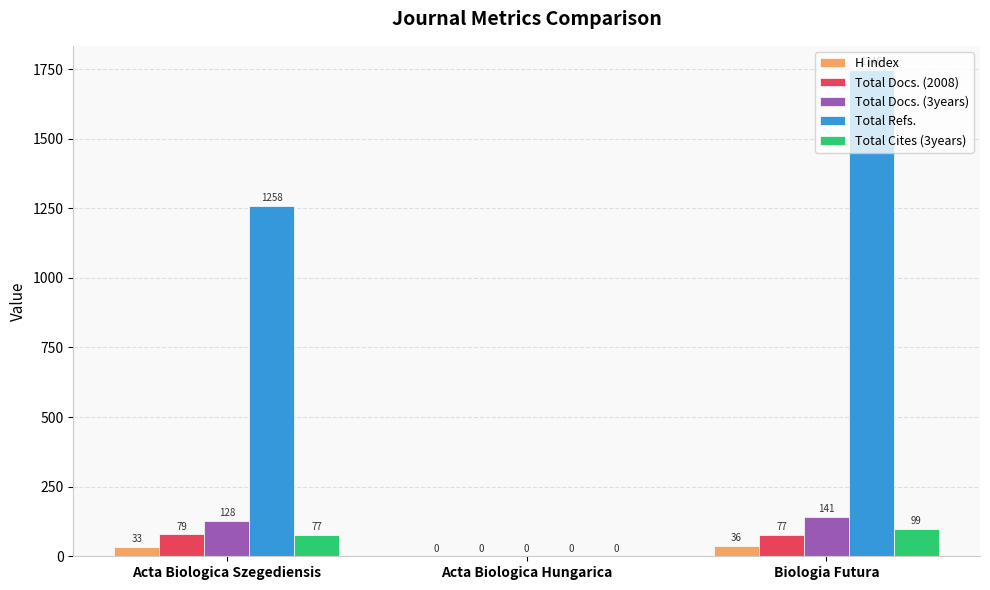

Does the chart contain stacked bars?

No